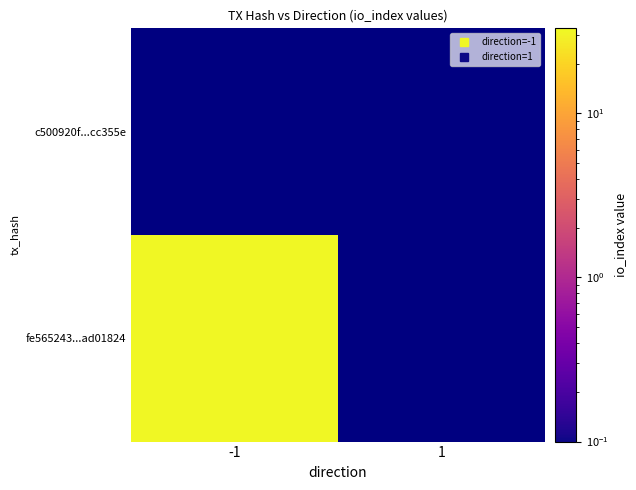

What is the sum of all fe565243c7ca0ca992662885abe63052ad01824 values?

32